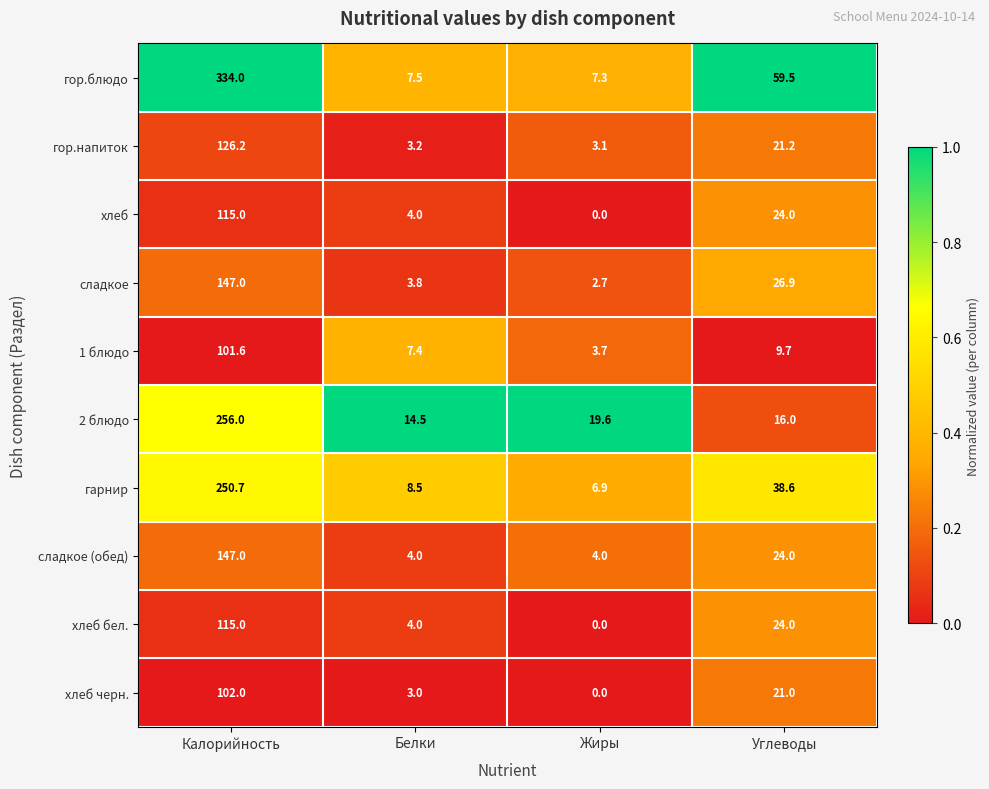

The гарнир series shows 6.9 at Жиры. True or false?

True